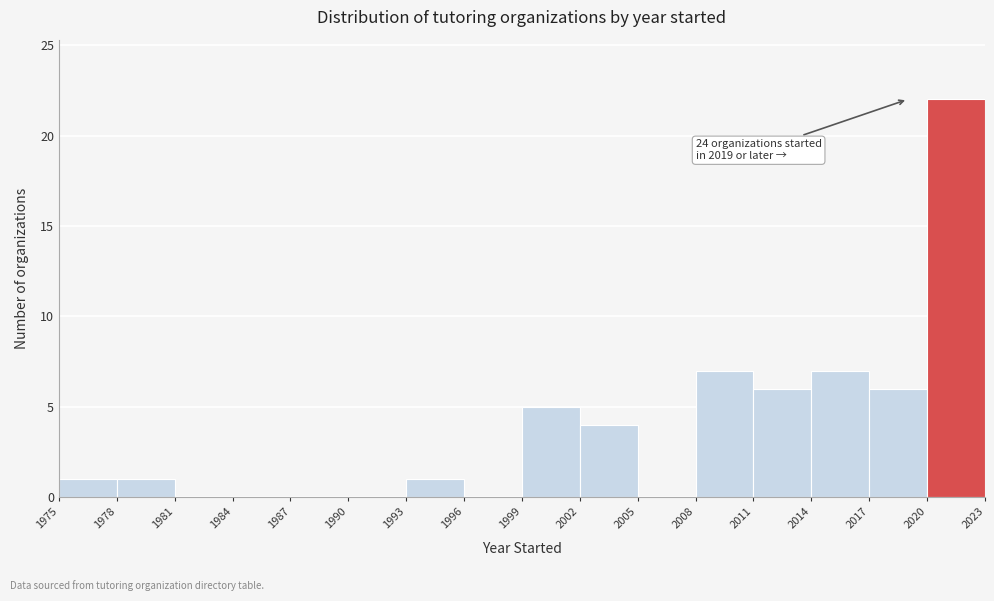

Over which range of the x-axis is the bar tallest?

2020 to 2023